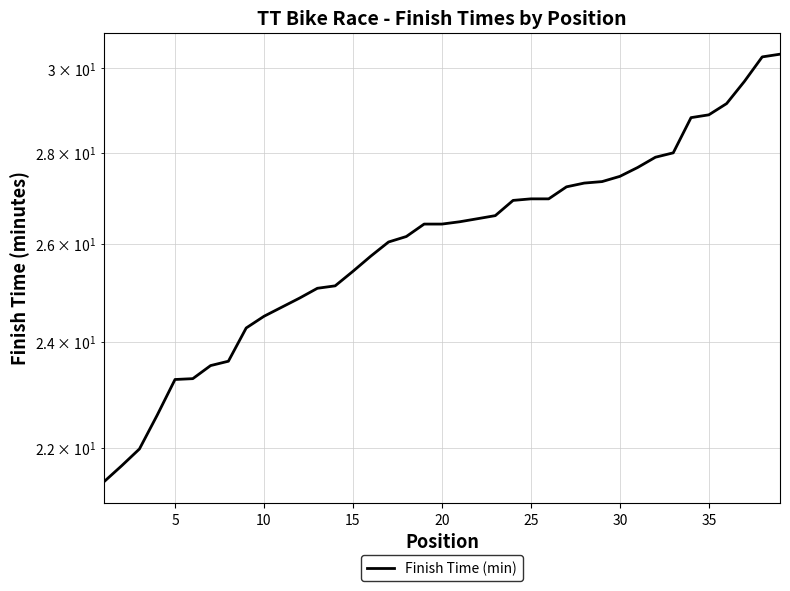

What is the value of the 17th point from the left?

26.0